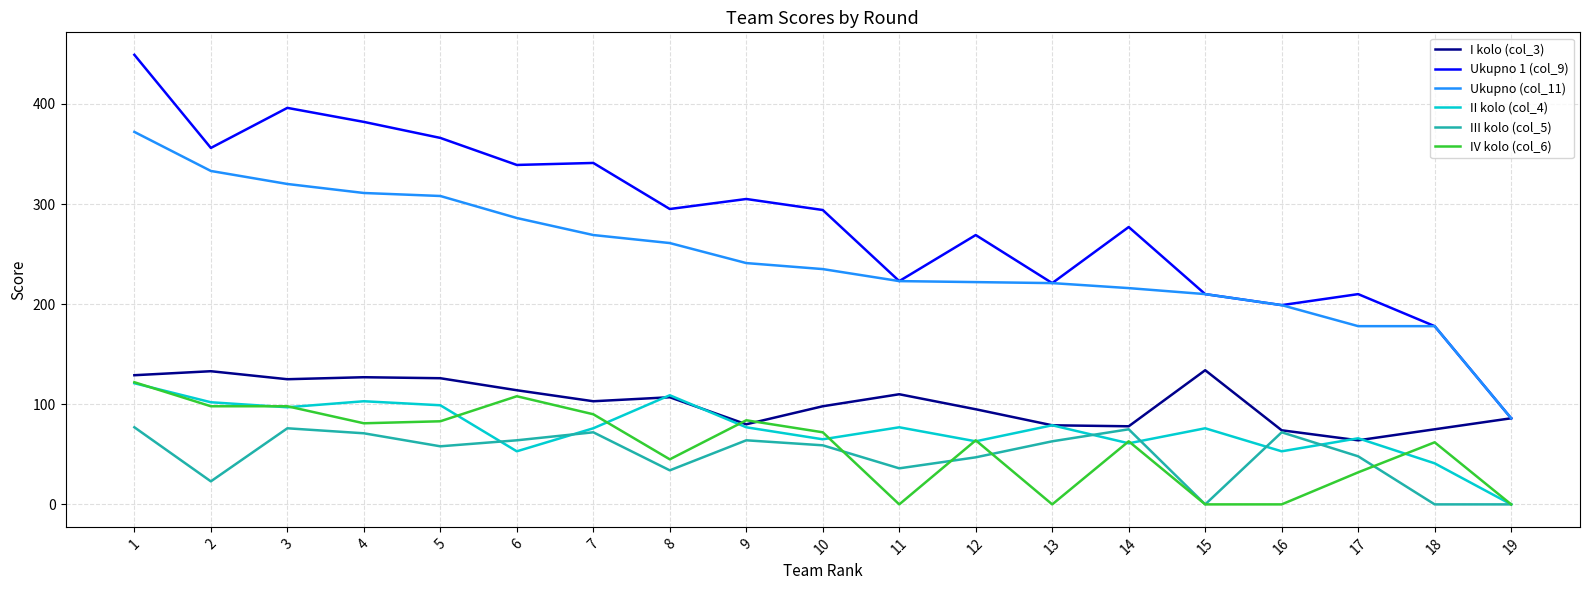

Which series has the widest spread of values?

Ukupno 1 (col_9)